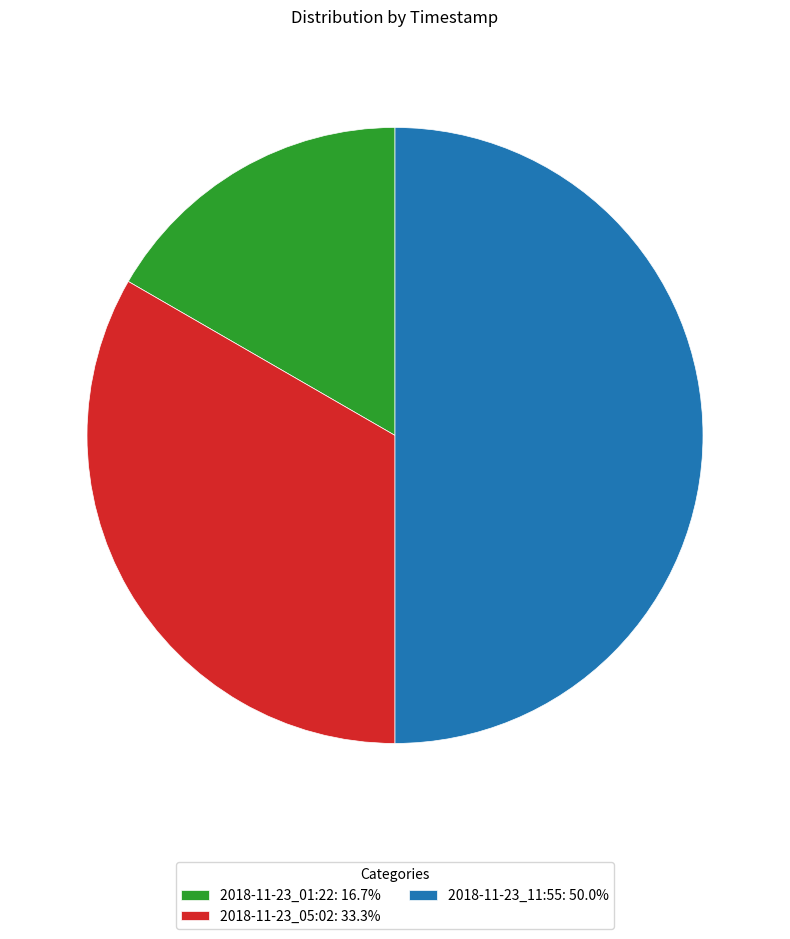

Does 2018-11-23_05:02: 33.3% represent more than half of the total?

No